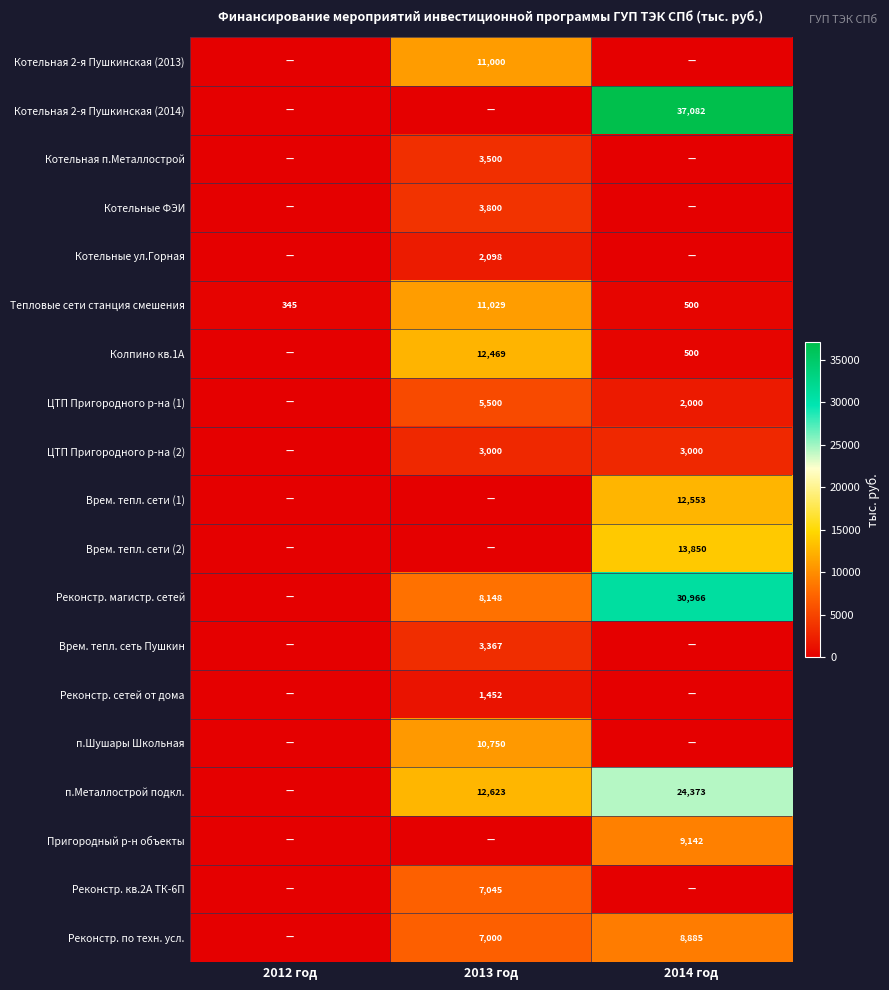

At which category is the sum across all series the highest?

2014 год